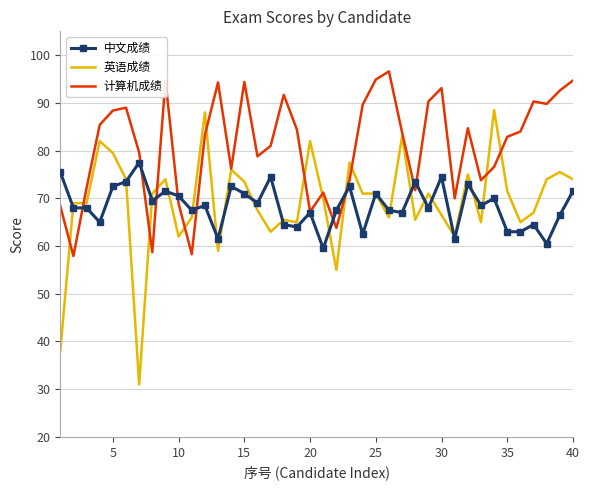

What is the highest value of the 英语成绩 series?

88.5